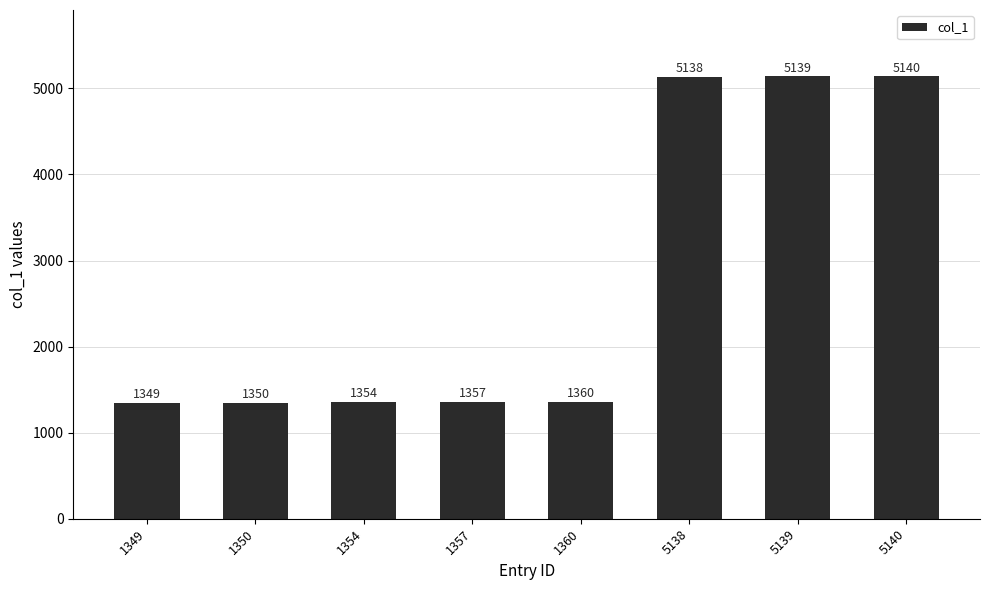

What is the change in value from 1349 to 1350?

+1